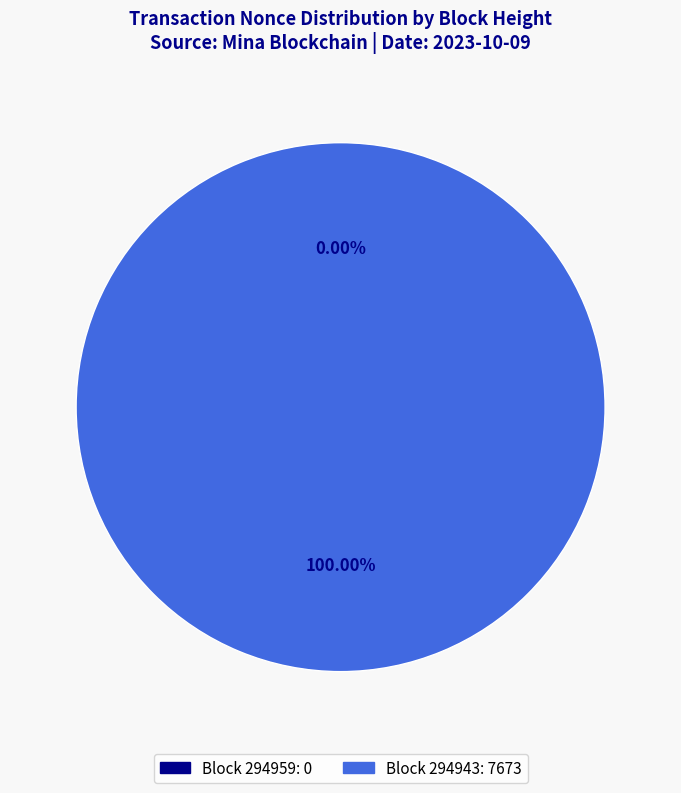

How many segments does this pie chart have?

2